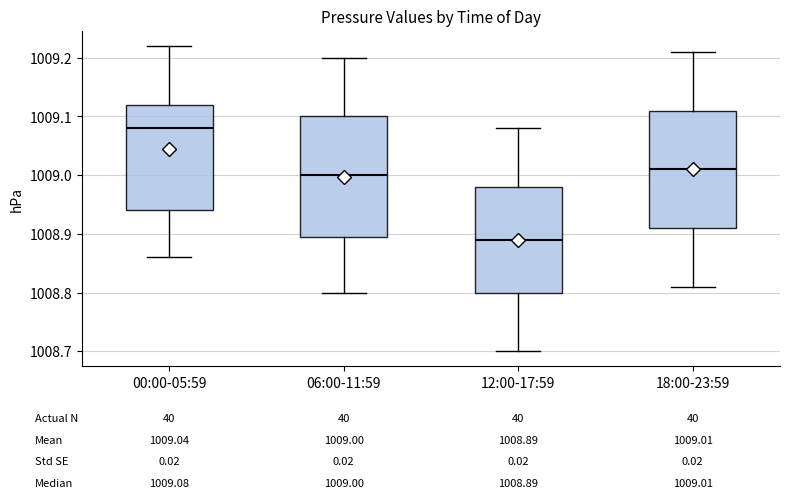

Which box's median line is the highest?

00:00-05:59